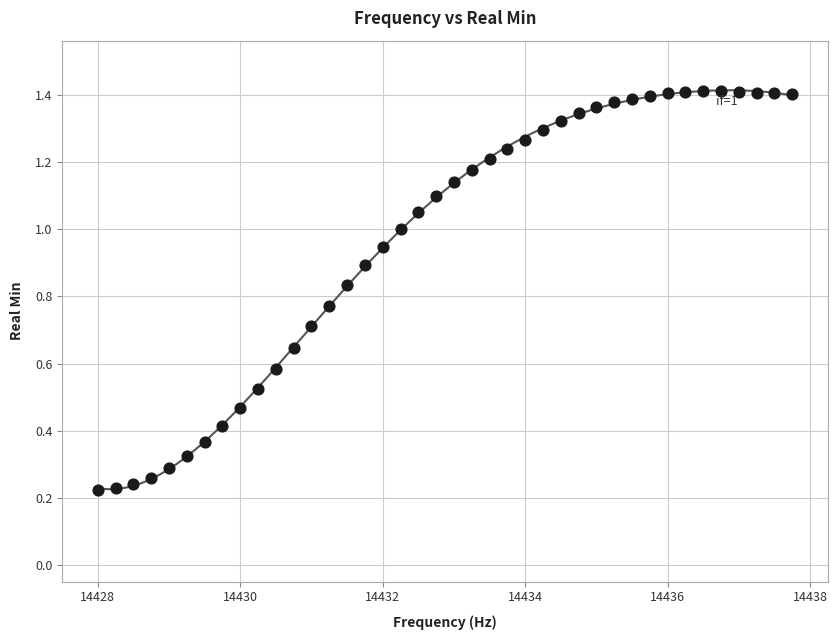

What is the range of X values (max minus min)?

9.8